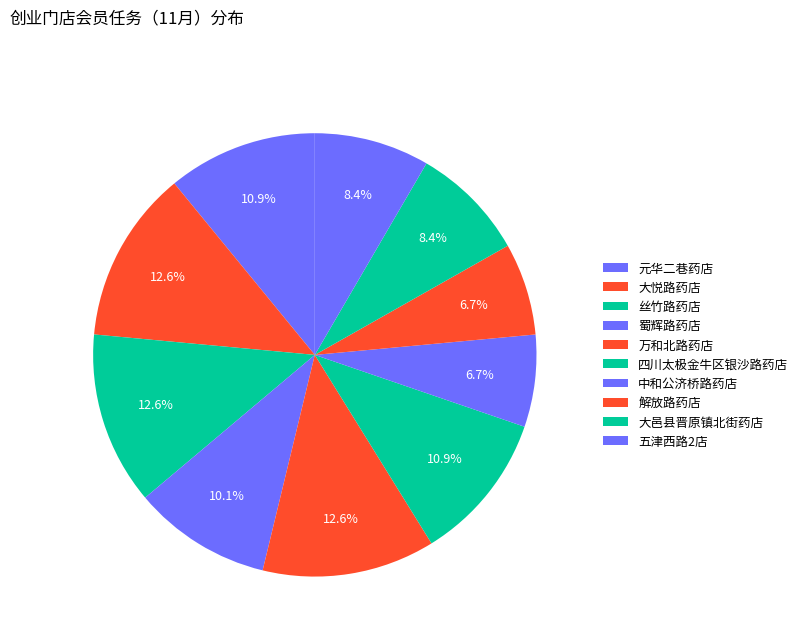

How many segments does this pie chart have?

10